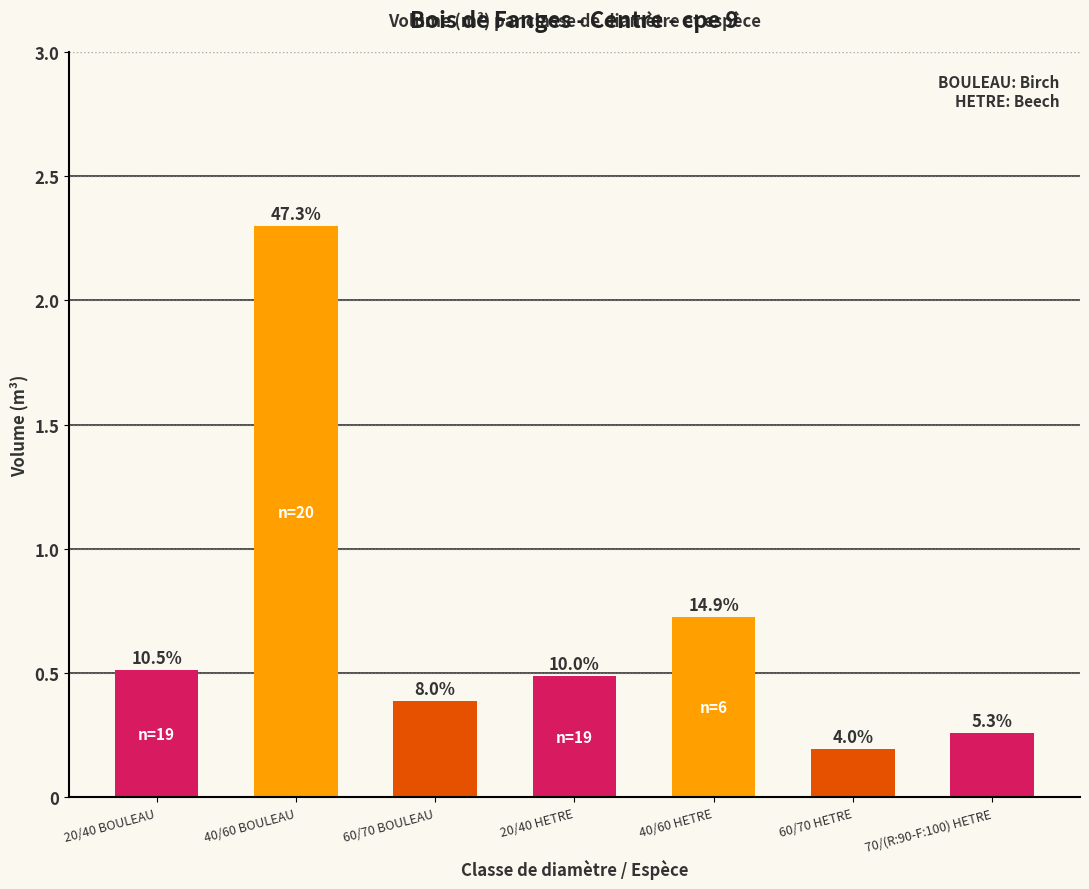

Does the chart contain any negative values?

No